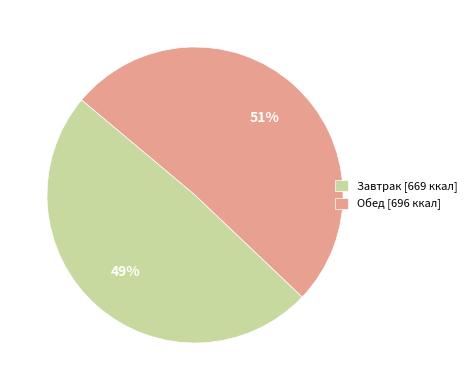

What is the ratio of the value at Обед [696 ккал] to the value at Завтрак [669 ккал]?

1.0